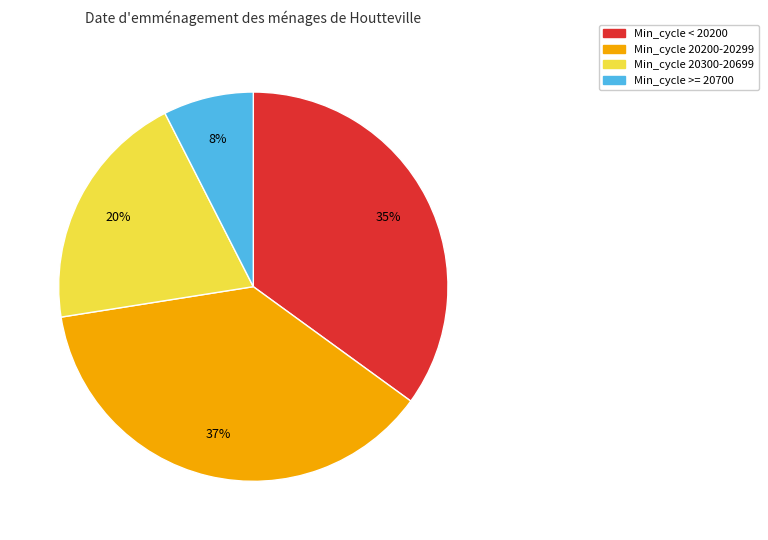

Is there a majority slice in this chart?

No